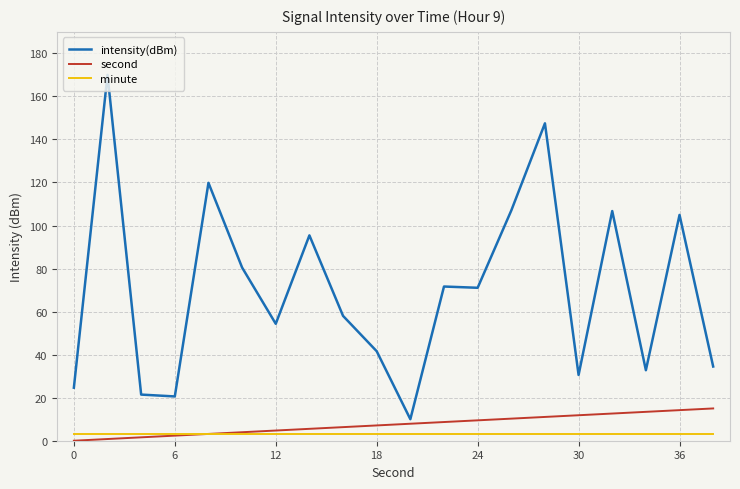

True or false: minute and intensity(dBm) intersect in this chart.

False